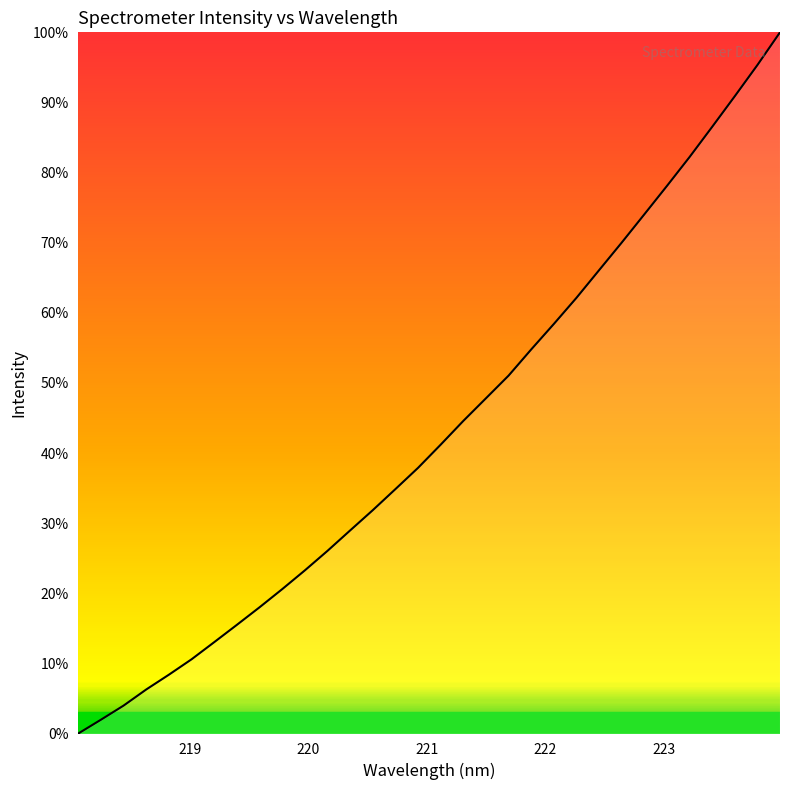

Is this an area chart (filled region under the line)?

No